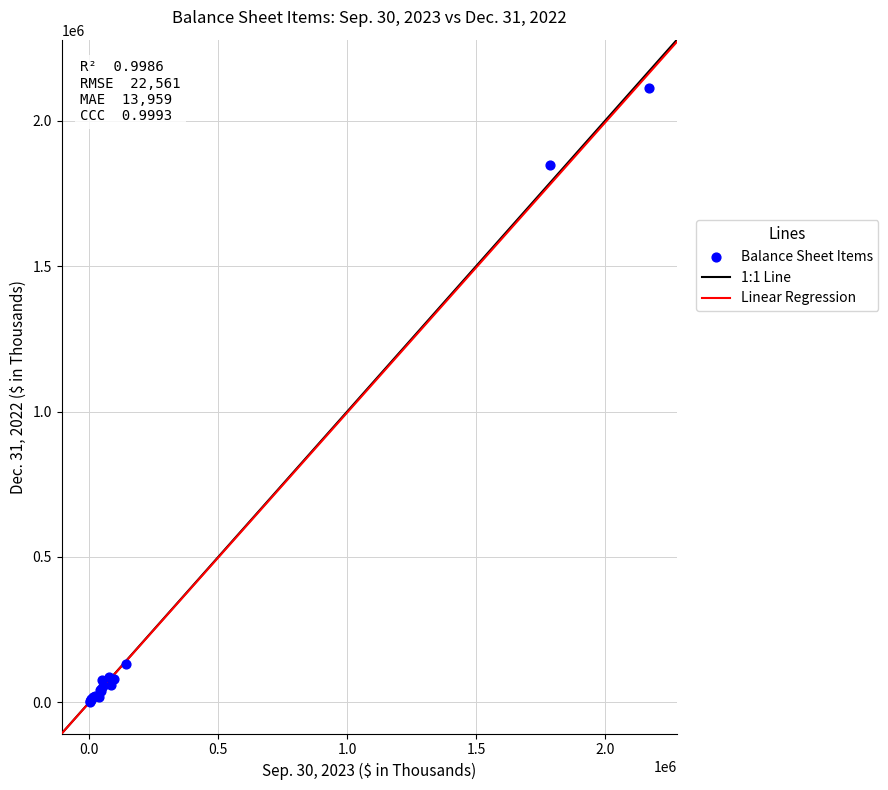

What Y value in the scatter plot is closest to 1056532?

1847278